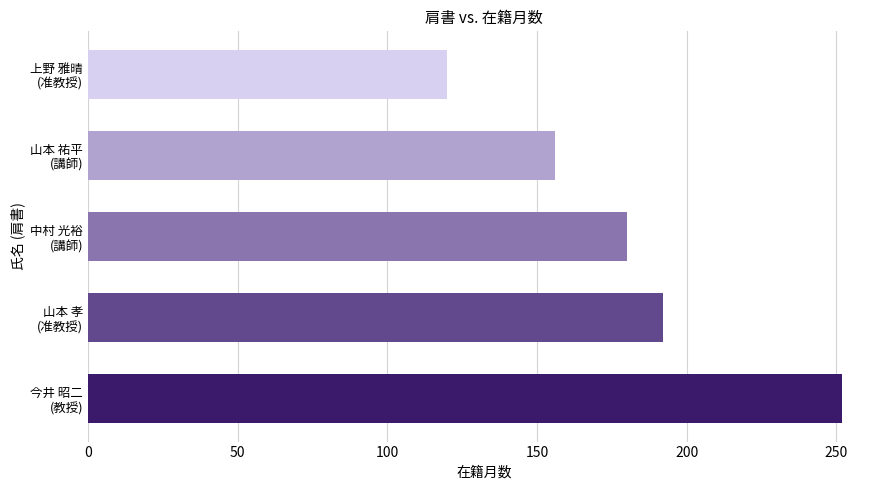

List the labels in order of value, largest first.

今井 昭二
(教授), 山本 孝
(准教授), 中村 光裕
(講師), 山本 祐平
(講師), 上野 雅晴
(准教授)